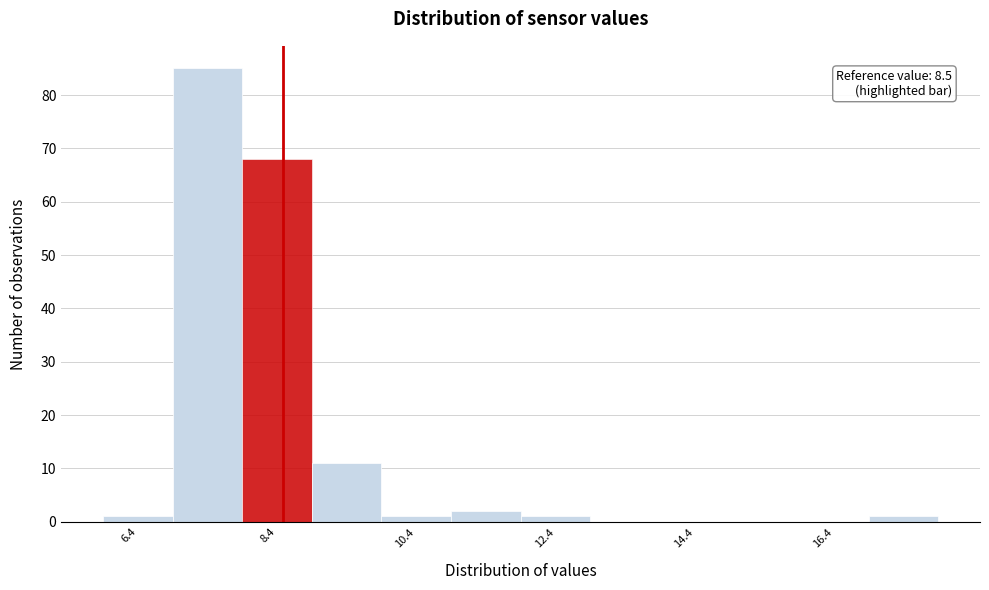

Which range on the x-axis has the tallest bar?

6.92 to 7.92